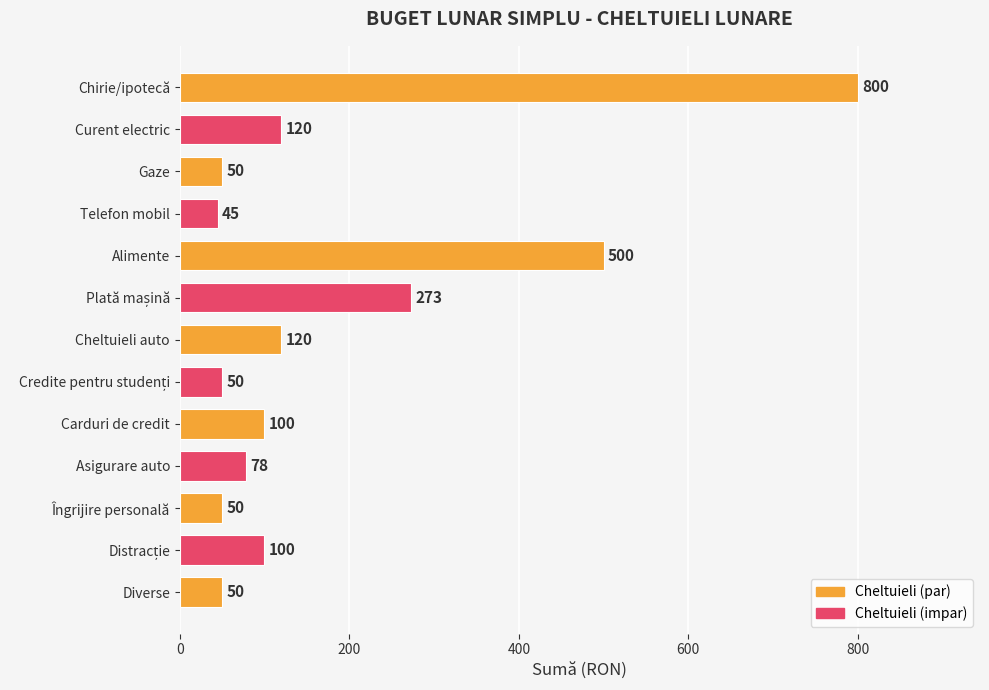

At which category does the chart reach its minimum across all series?

Telefon mobil